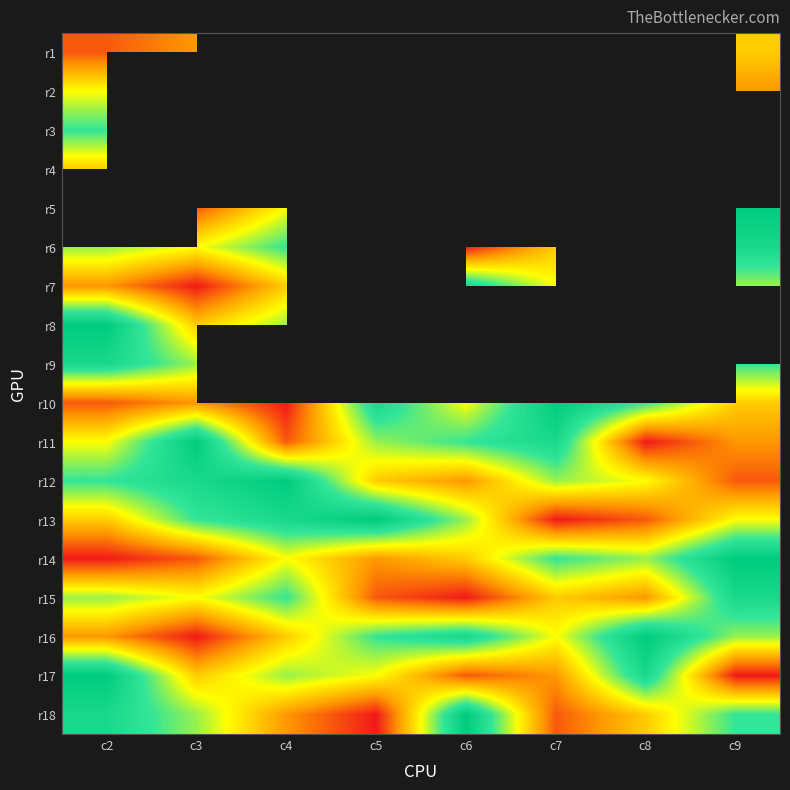

What is the minimum value shown in the chart?

1.0